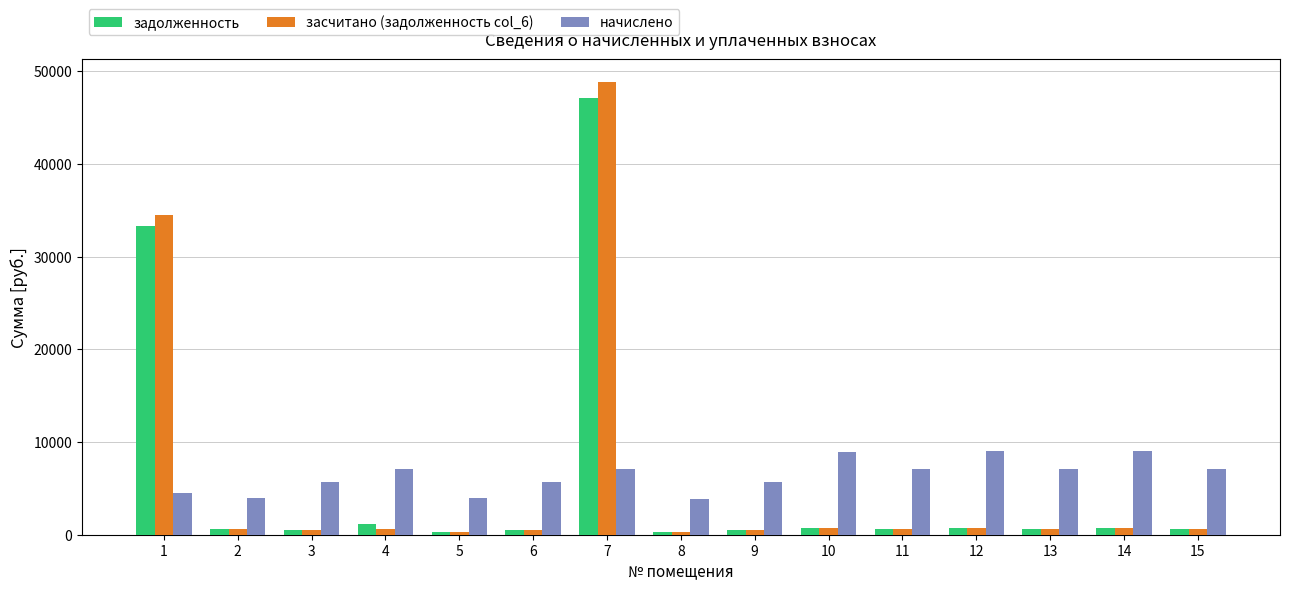

What is the lowest value of the задолженность series?

324.6